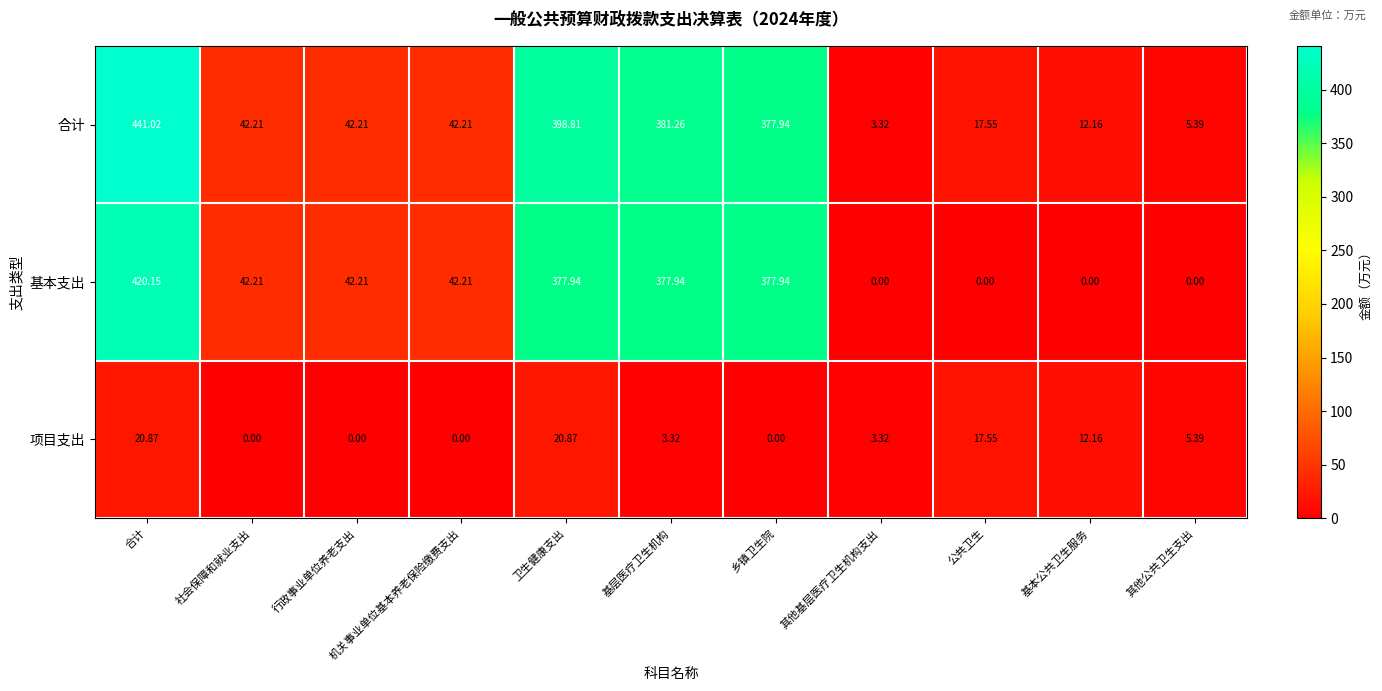

At which label is 项目支出 closest to 10?

基本公共卫生服务